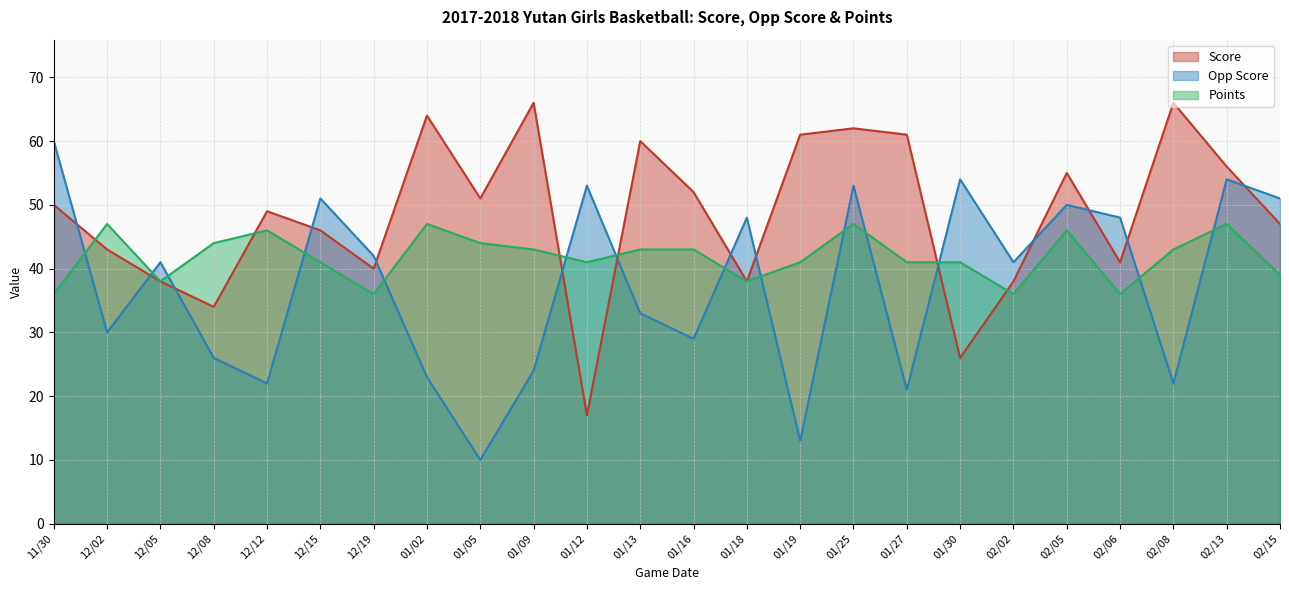

In Score, how many points are lower than both neighbors (excluding endpoints)?

7